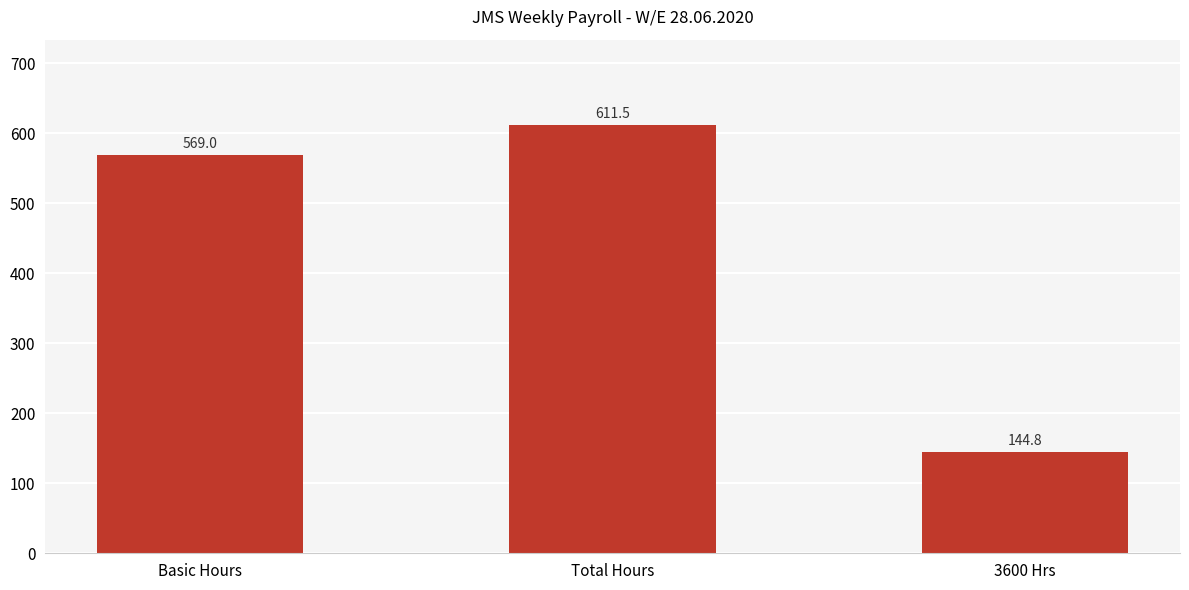

Does the chart contain any negative values?

No